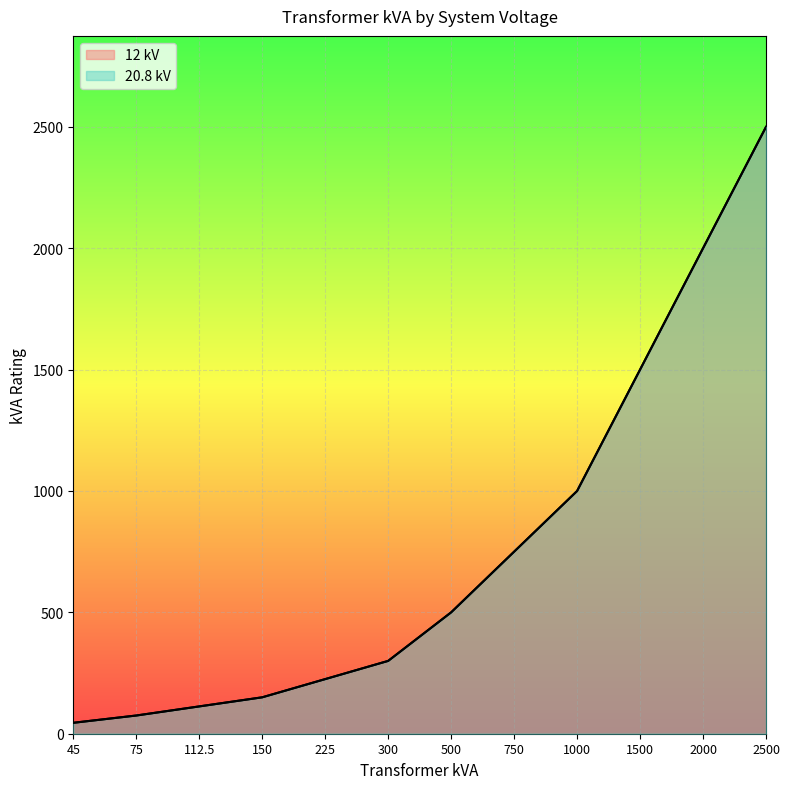

At 1500, list the series in order from smallest to largest.

12 kV, 20.8 kV